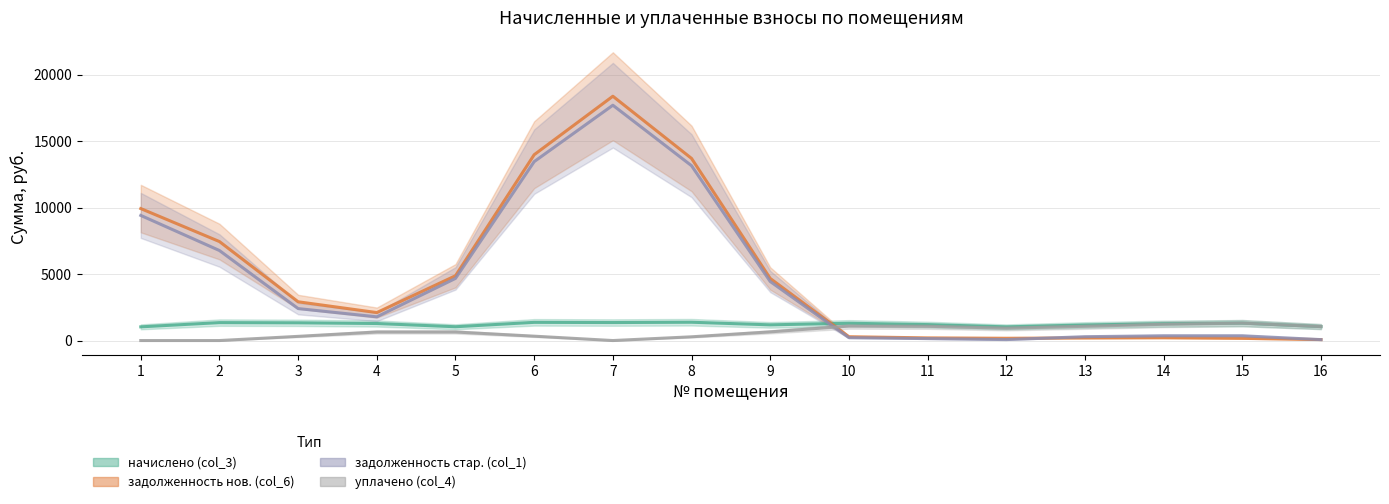

Which label corresponds to the largest value in the chart?

7